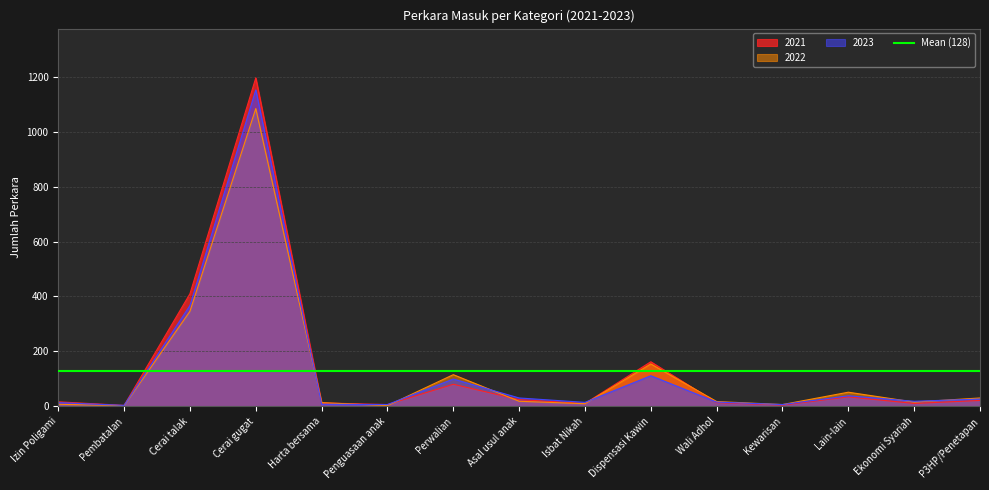

True or false: 2022 and 2021 cross at least once.

True